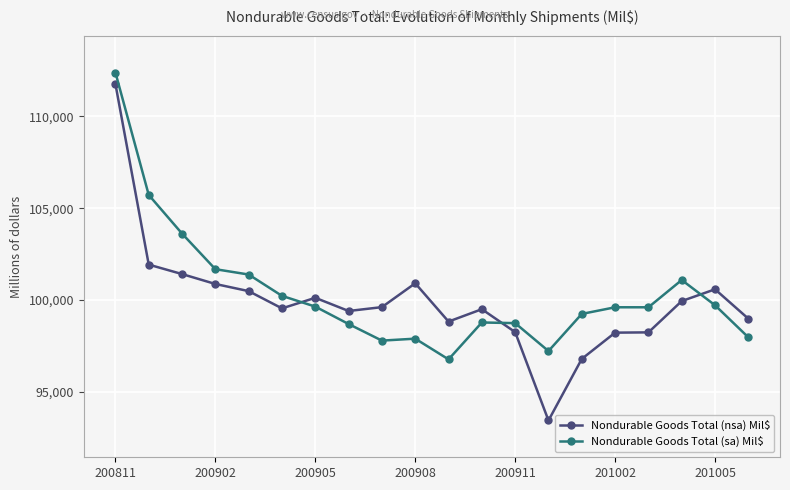

In Nondurable Goods Total (nsa) Mil$, how many points are higher than both neighbors (excluding endpoints)?

4